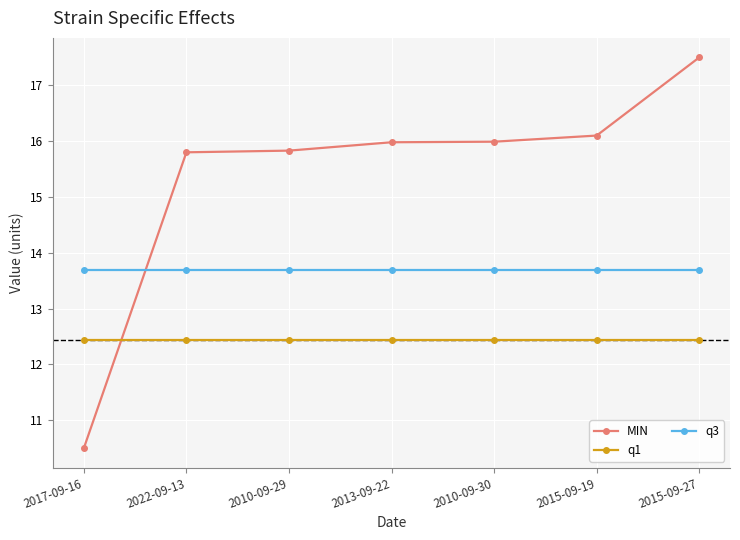

What is the difference between the highest and lowest values at 2022-09-13?

3.4